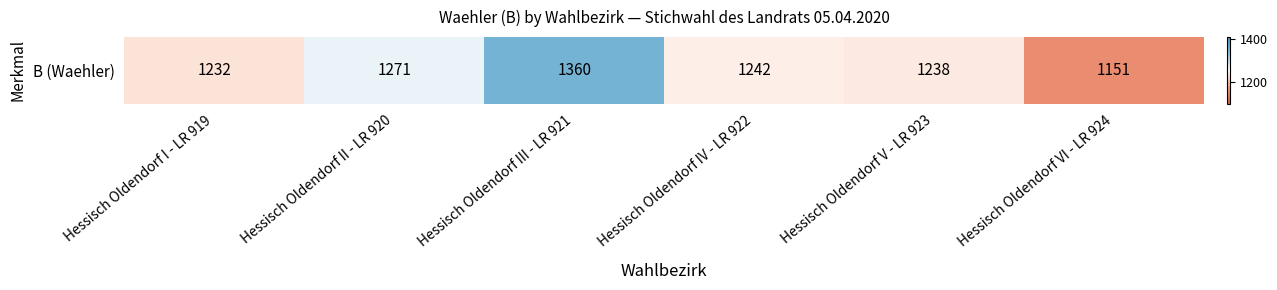

At which category does the chart reach its minimum across all series?

Hessisch Oldendorf VI - LR 924